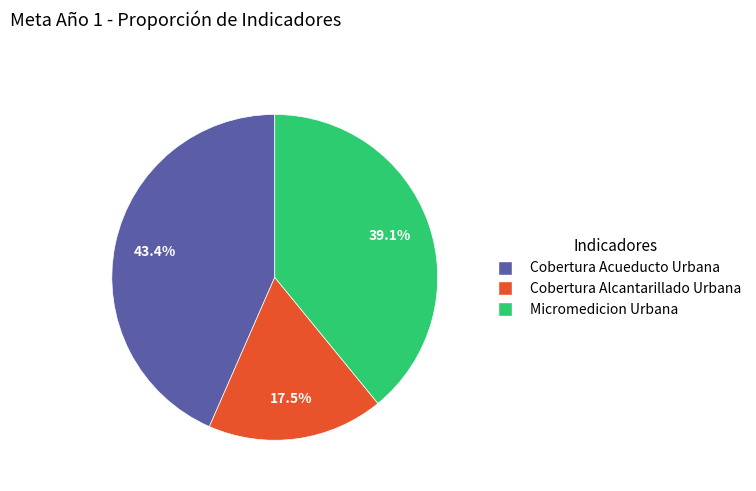

Which has a higher value, Cobertura Acueducto Urbana or Micromedicion Urbana?

Cobertura Acueducto Urbana